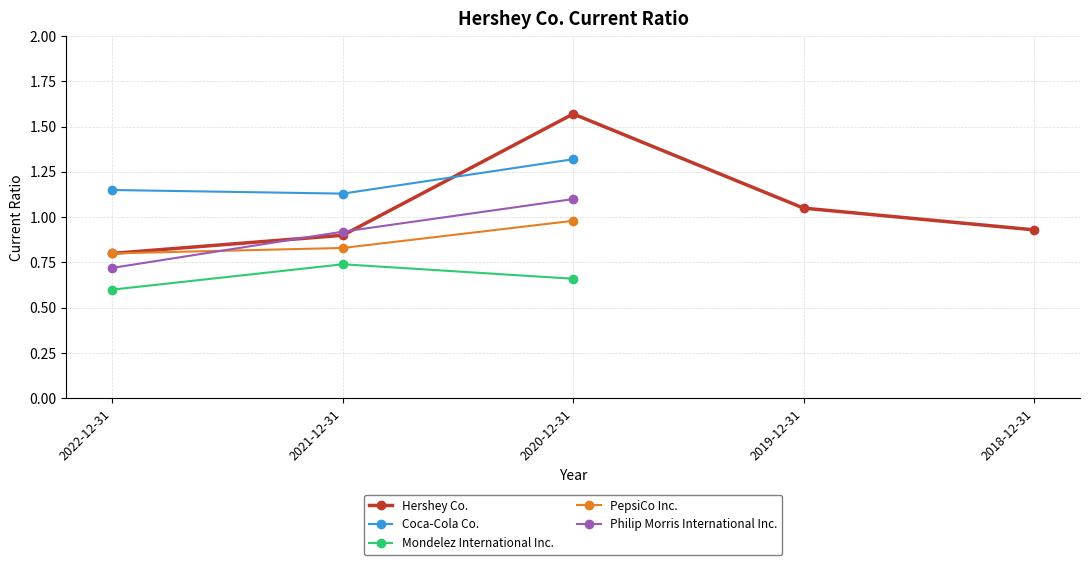

How many lines are shown in the chart?

5